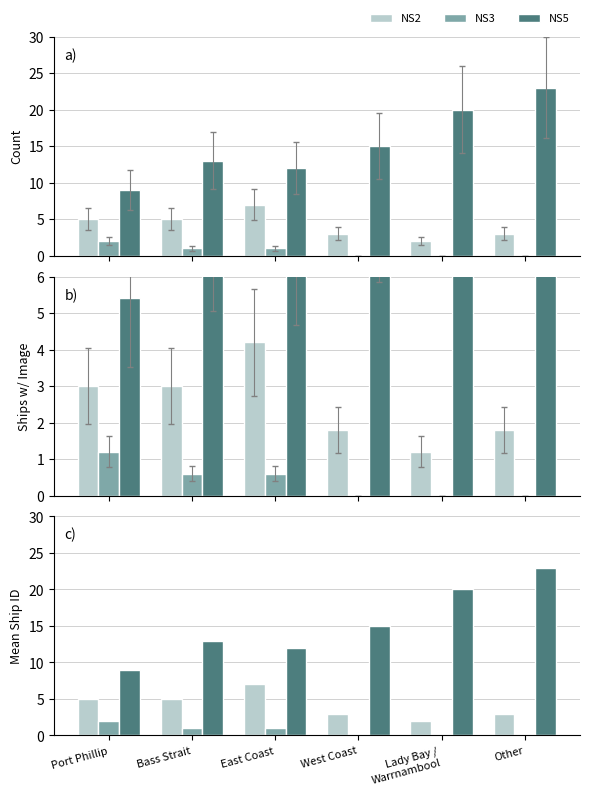

The value of NS5 at Other is 23. True or false?

True